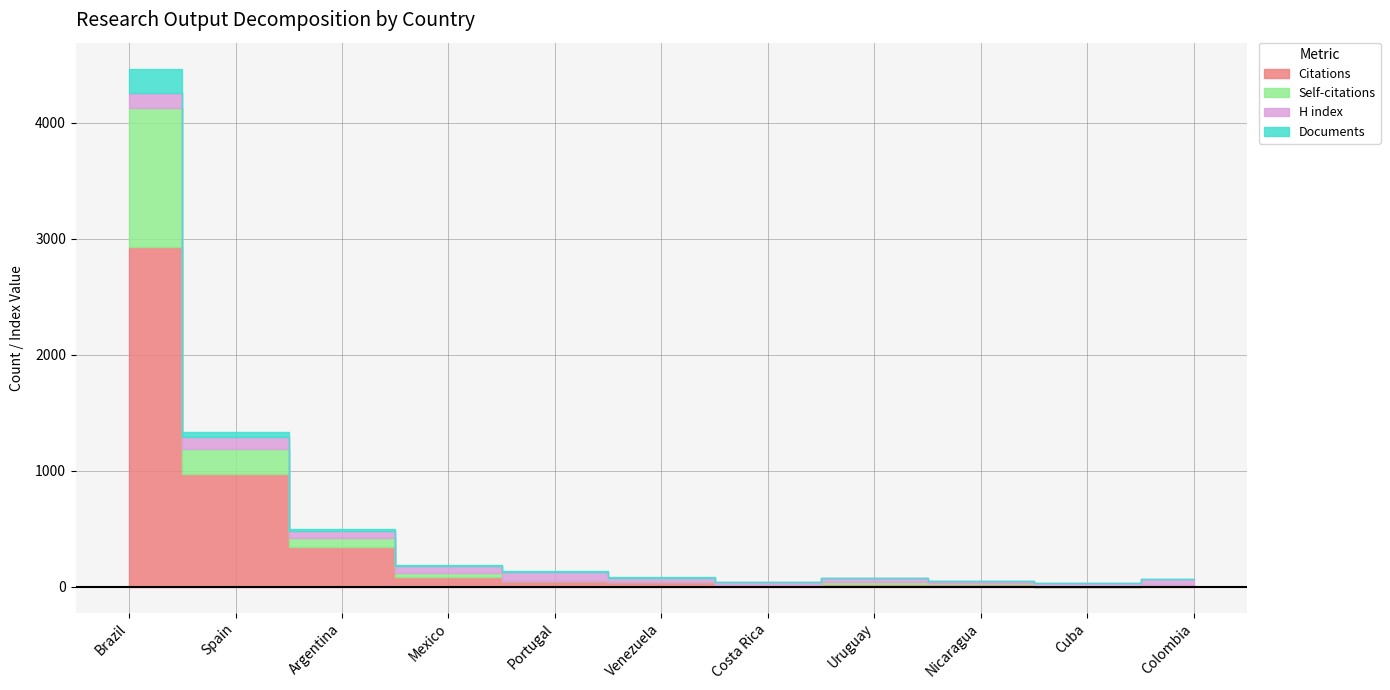

At which label does Self-citations reach its minimum?

Nicaragua